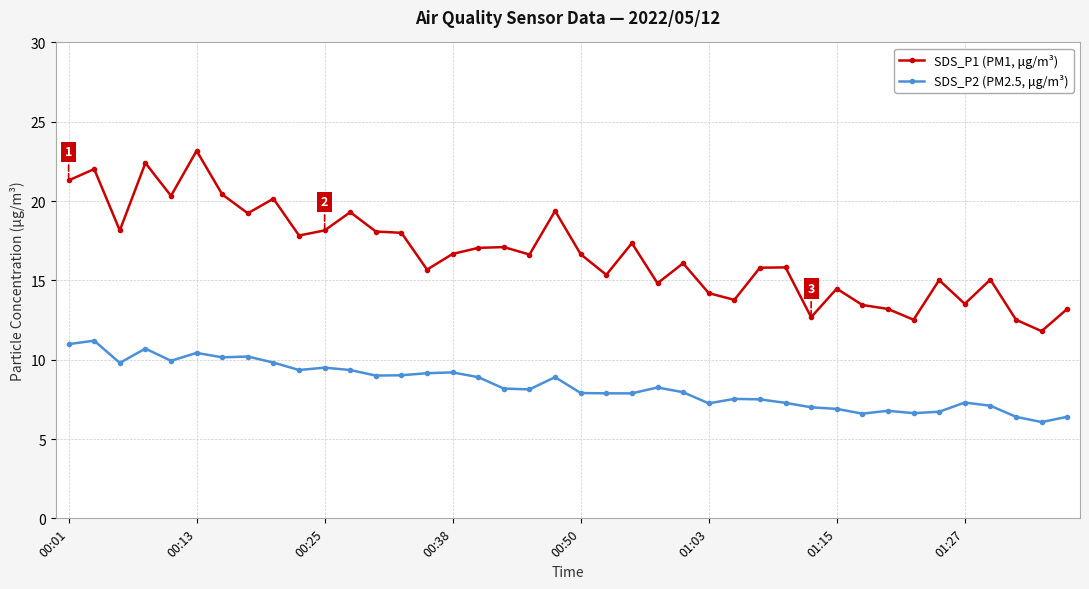

True or false: SDS_P1 (PM1, μg/m³) and SDS_P2 (PM2.5, μg/m³) intersect in this chart.

False